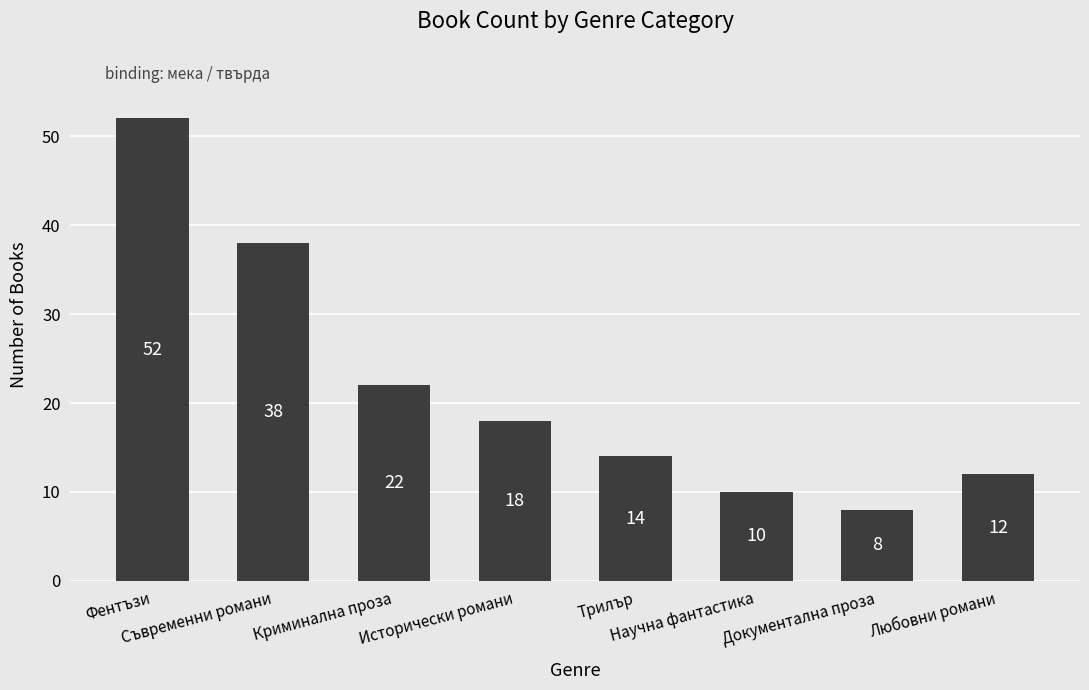

List the labels in order of value, smallest first.

Документална проза, Научна фантастика, Любовни романи, Трилър, Исторически романи, Криминална проза, Съвременни романи, Фентъзи